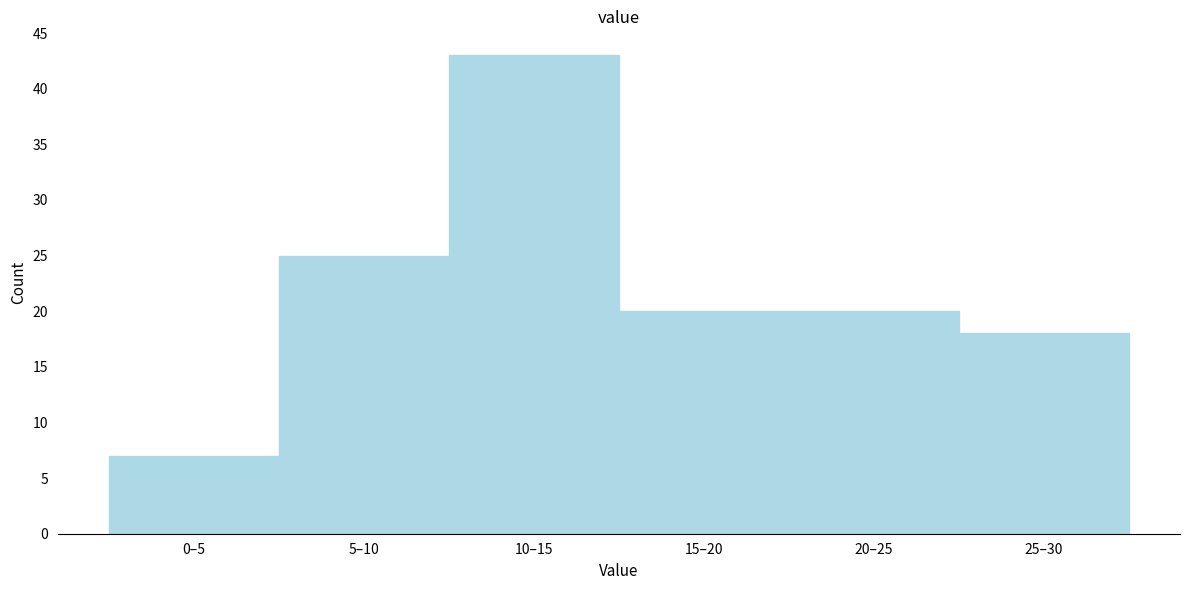

Reading right to left, extract all data points from this chart.

25–30=18	20–25=20	15–20=20	10–15=43	5–10=25	0–5=7